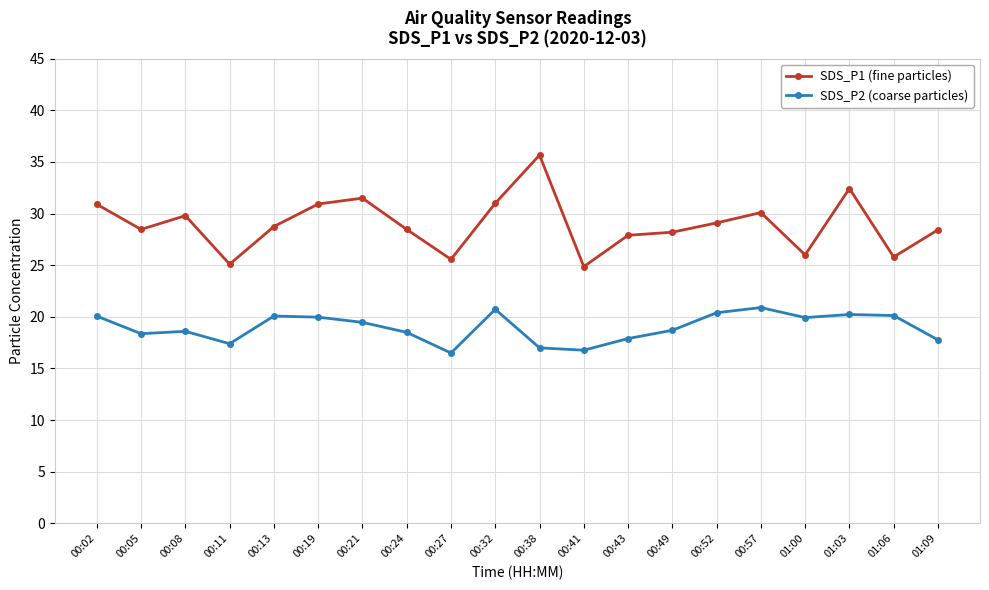

Between 00:43 and 00:57, which series saw the biggest shift?

SDS_P2 (coarse particles)